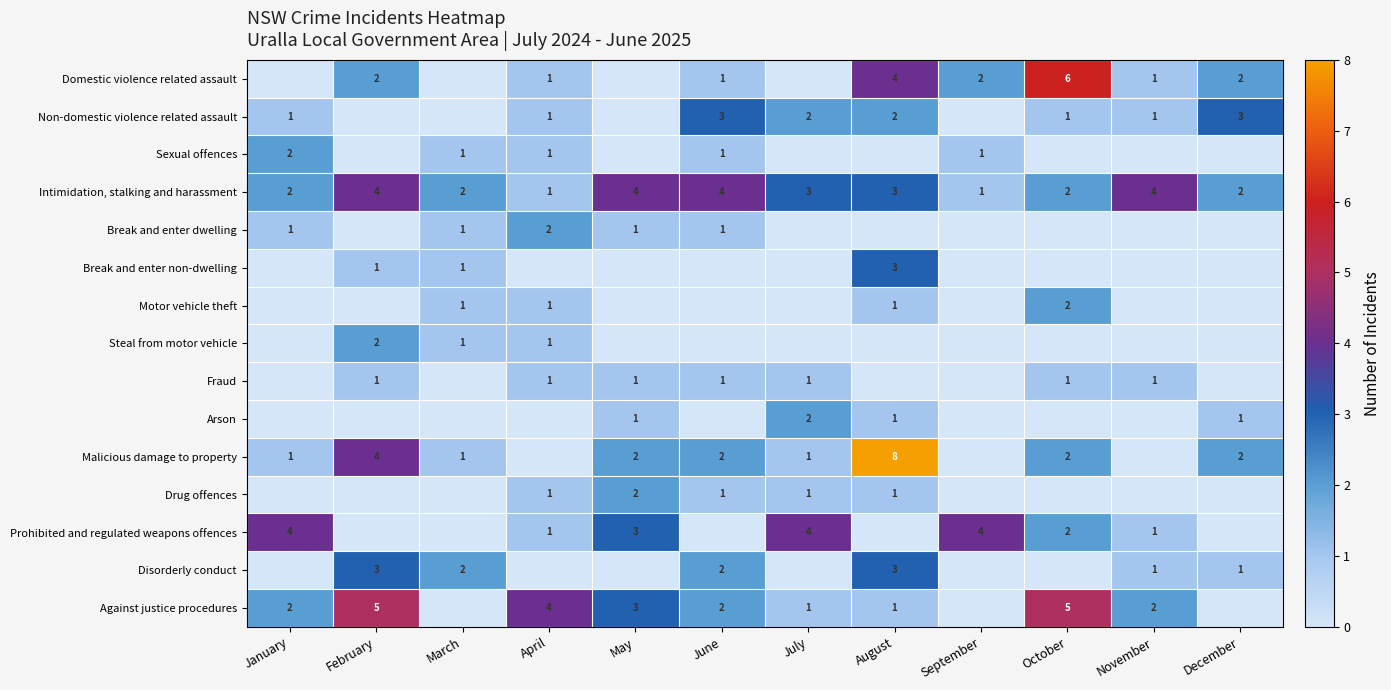

How many categories are shown in the chart?

12